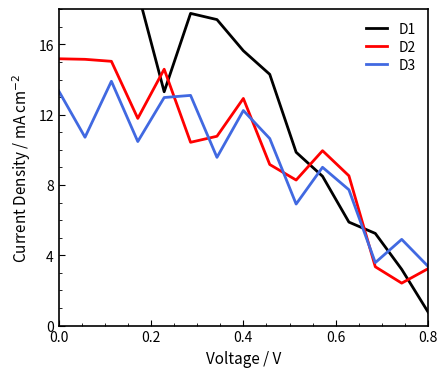

What is the lowest value of the D3 series?

3.4